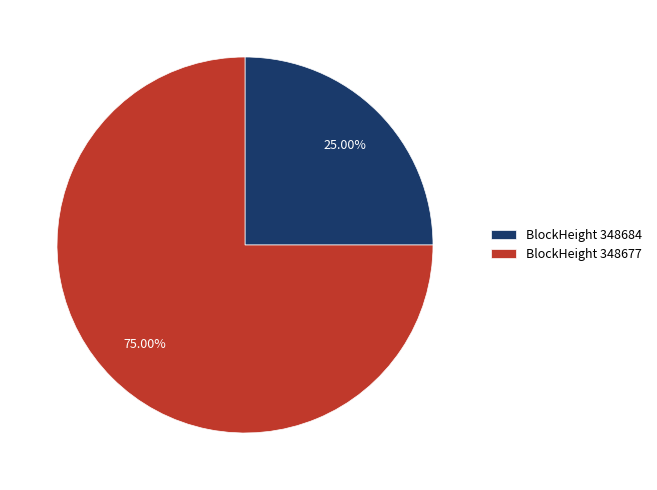

Is the sum of BlockHeight 348684 and BlockHeight 348677 greater than half?

Yes